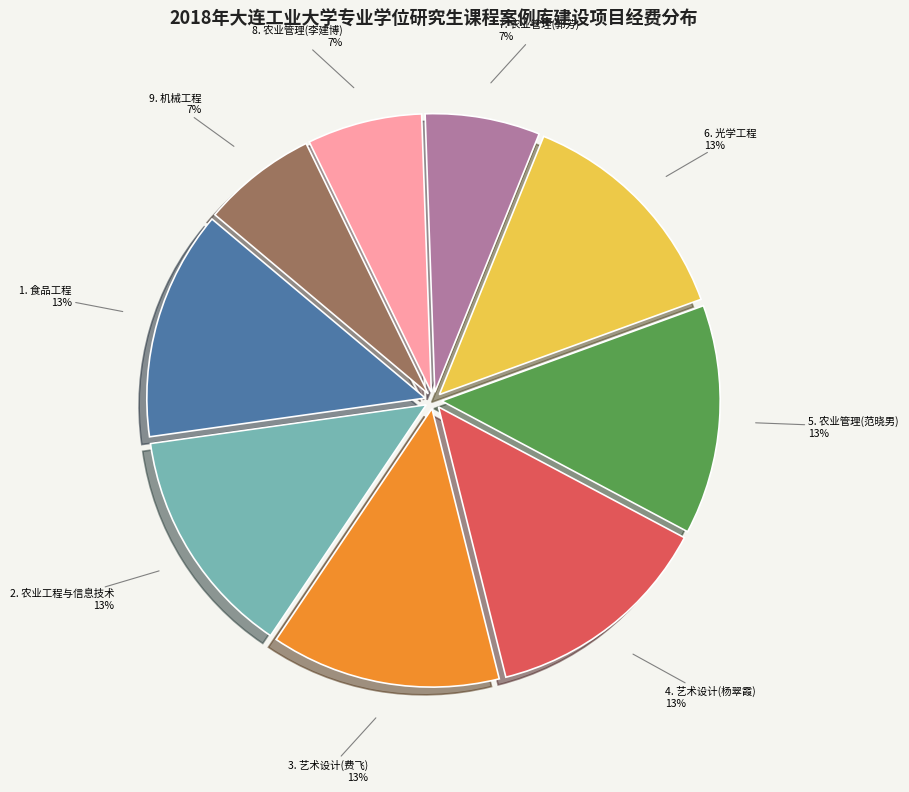

To the nearest percent, what portion does 7. 农业管理(郭芳) 7% represent?

7%